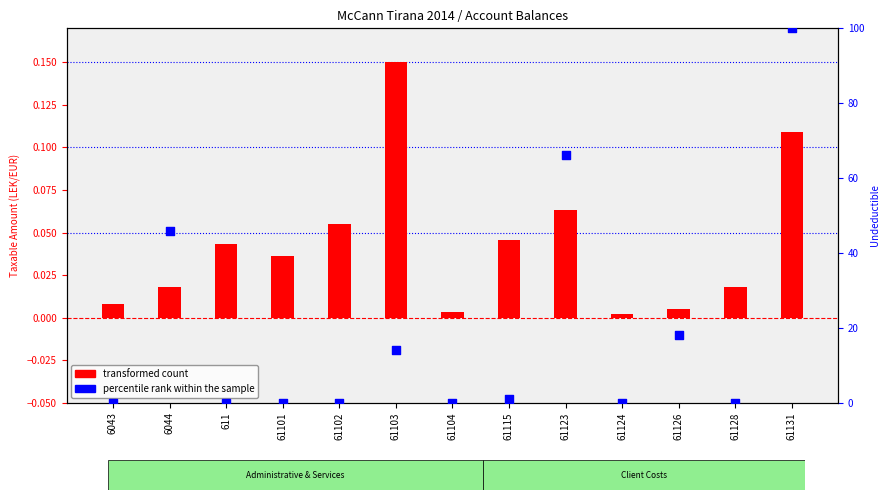

What is the total value across all series at 61126?

18.2